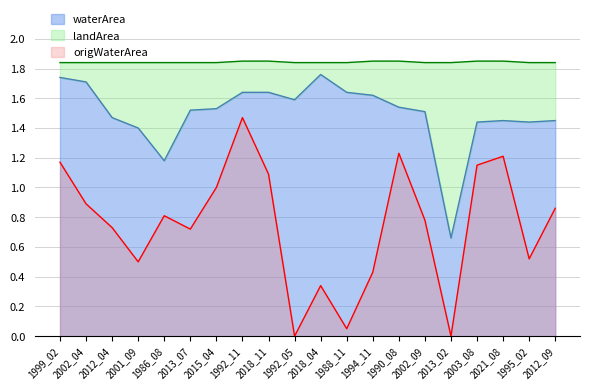

How many waterArea values are between 1 and 2?

19